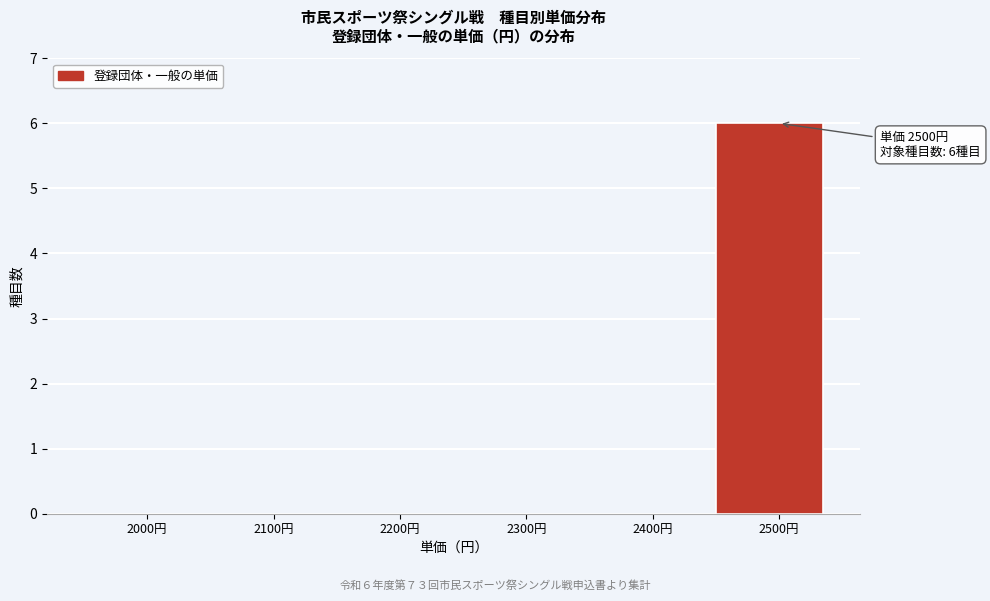

Reading right to left, list all the values displayed in this chart.

2500円=6	2400円=0	2300円=0	2200円=0	2100円=0	2000円=0